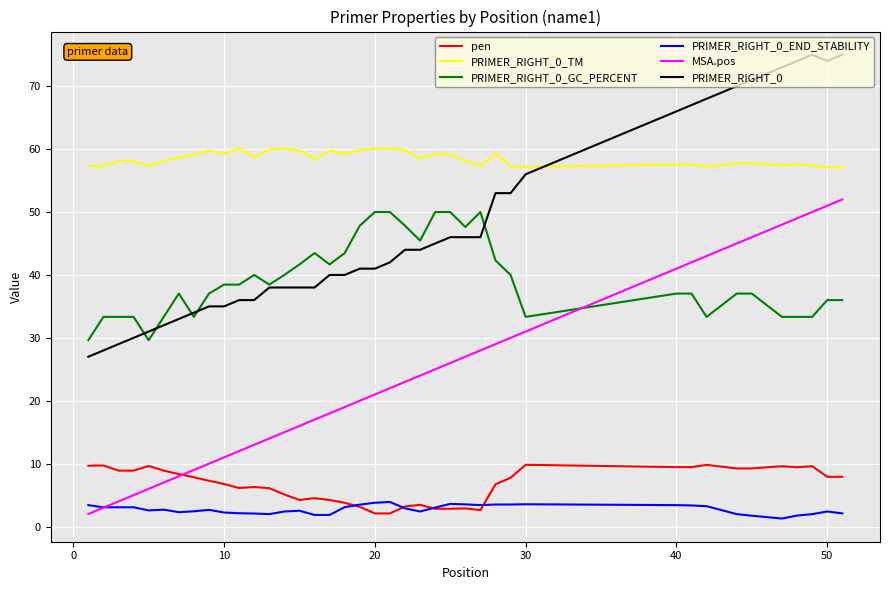

Which series has the largest total across all categories?

PRIMER_RIGHT_0_TM